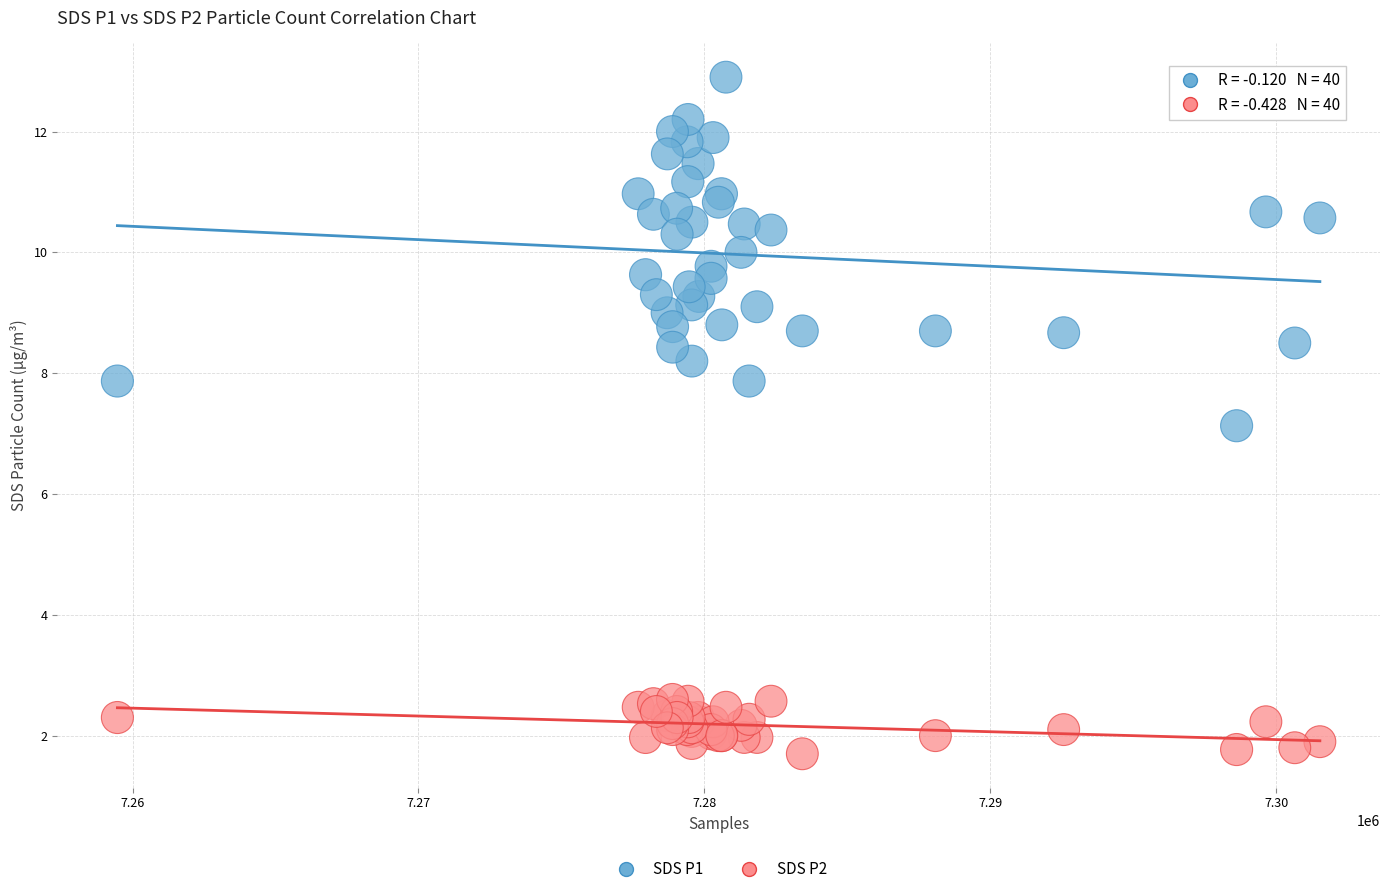

Across all series, what Y value is closest to 7?

7.1